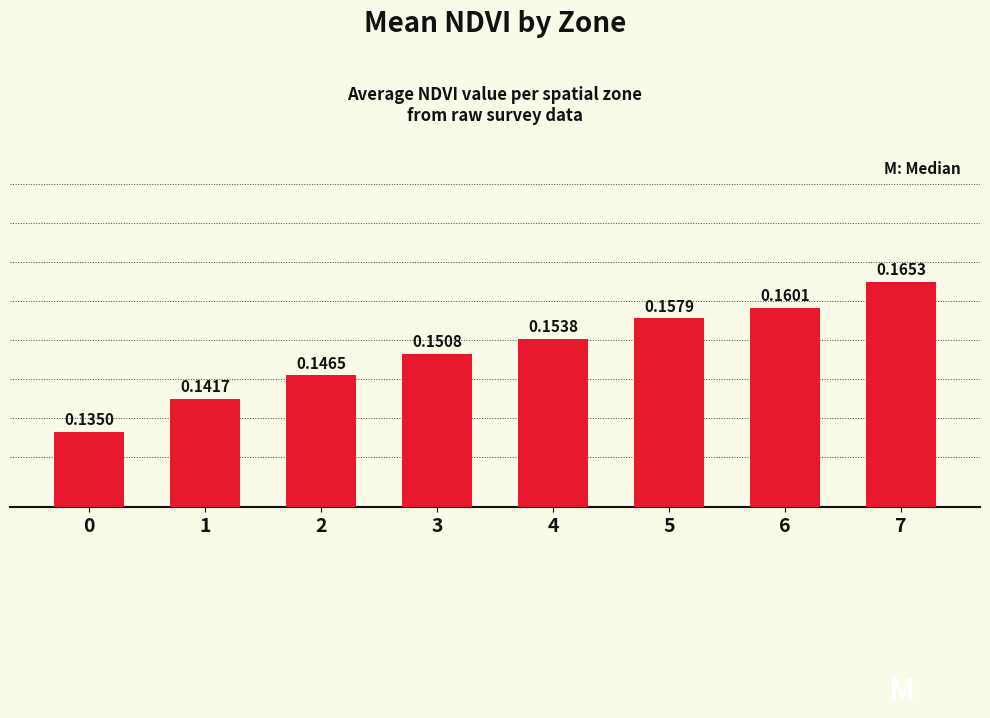

Does the chart contain any negative values?

No